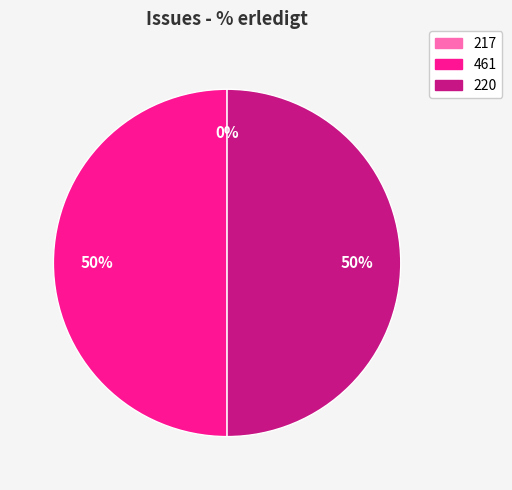

Is there any slice that represents more than half of the pie?

No